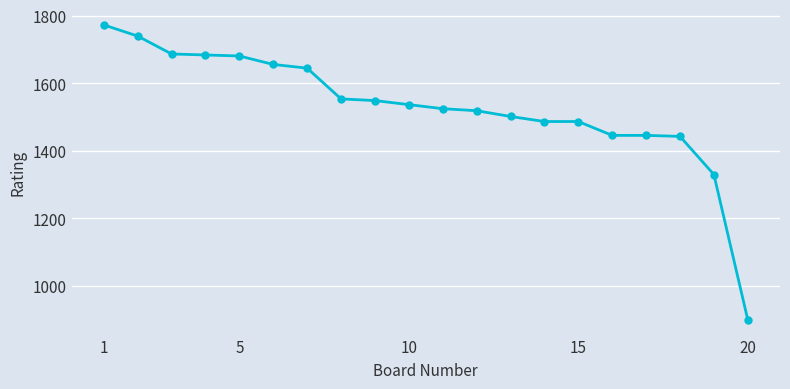

What is the difference between the maximum and second lowest values?

443